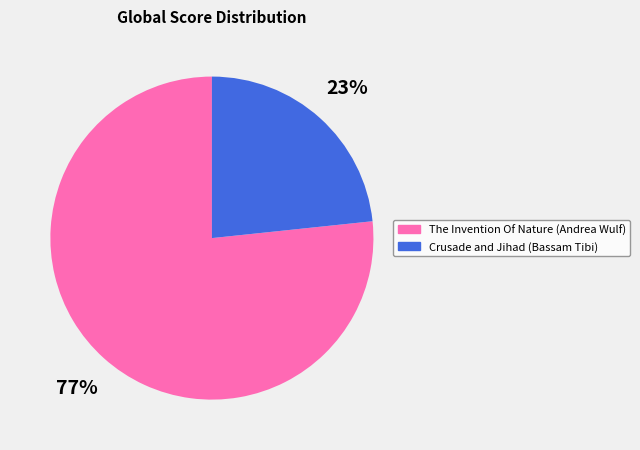

To the nearest percent, what percentage of the pie is The Invention Of Nature (Andrea Wulf)?

77%